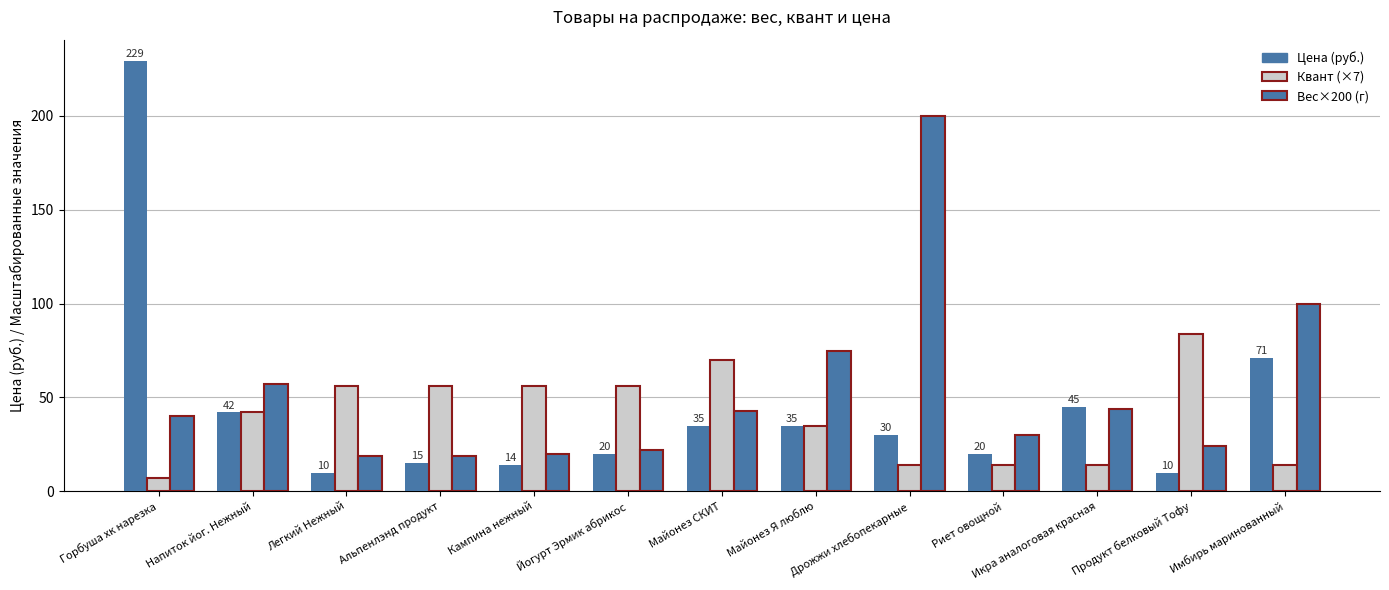

At which label does Цена (руб.) reach its minimum?

Легкий Нежный